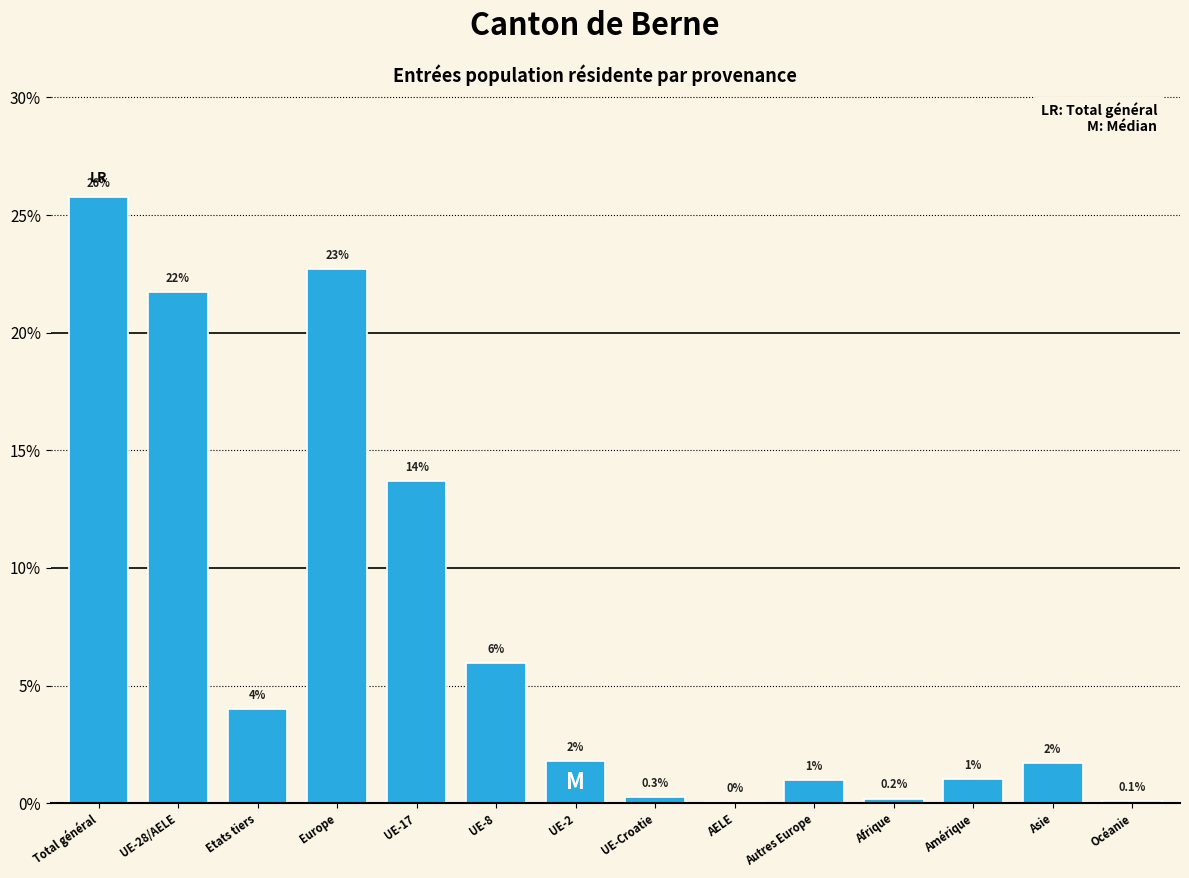

Is it true that the value at Autres Europe is 1.0?

True